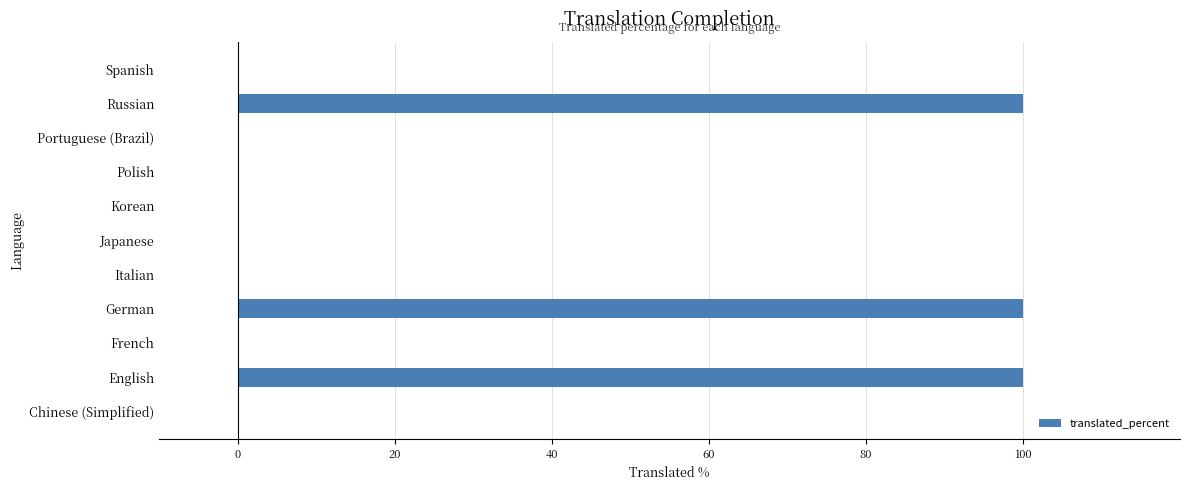

What is the sum of the values at Russian and Portuguese (Brazil)?

100